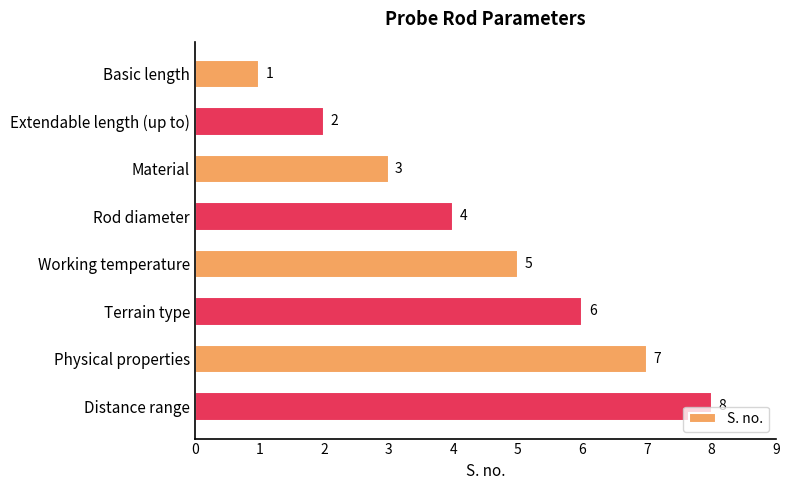

Rank the categories by value from lowest to highest.

Basic length, Extendable length (up to), Material, Rod diameter, Working temperature, Terrain type, Physical properties, Distance range